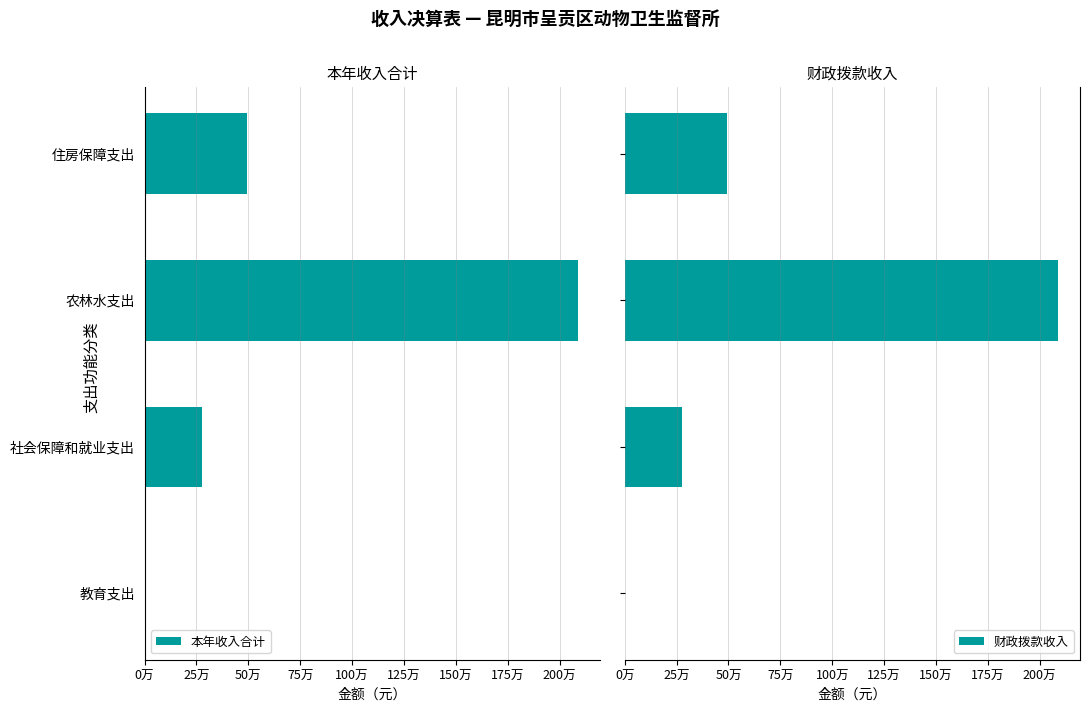

How many data points does each series have?

4